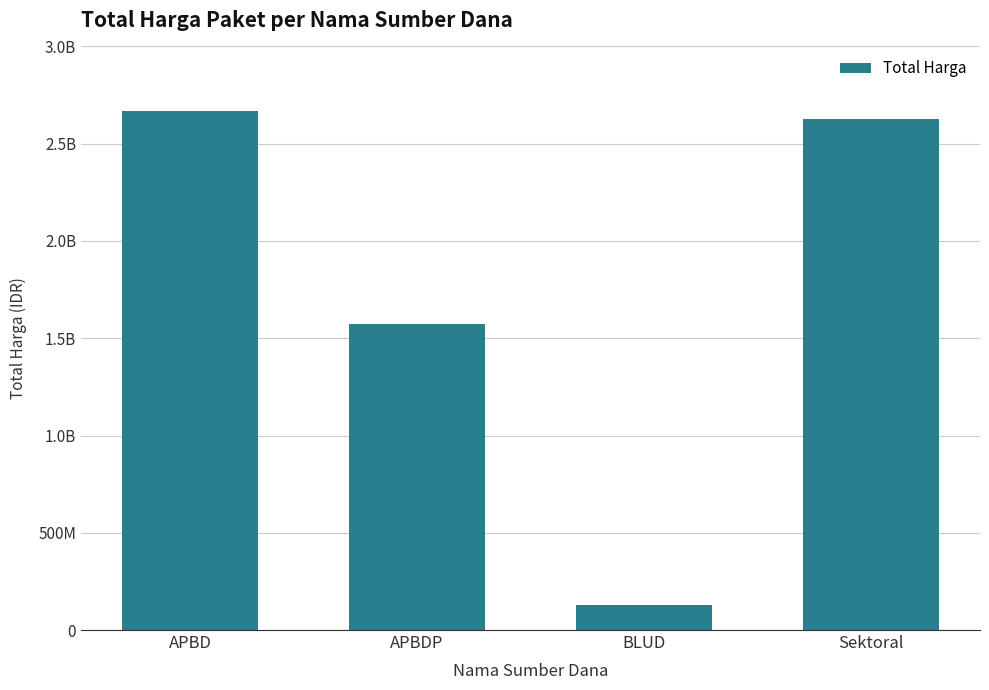

Between APBDP and Sektoral, which is larger?

Sektoral